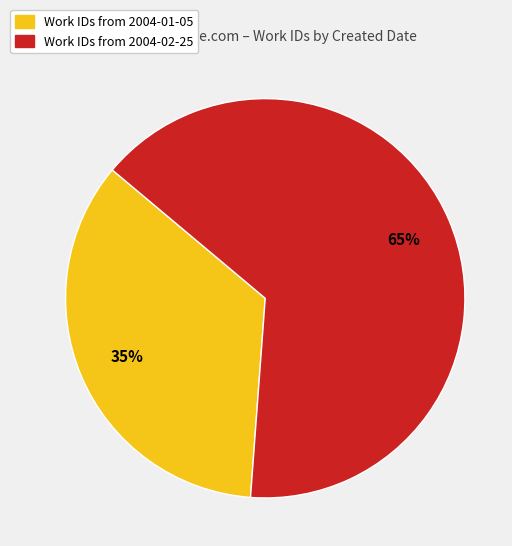

To the nearest percent, what is the difference between the largest and smallest slice percentages?

30%